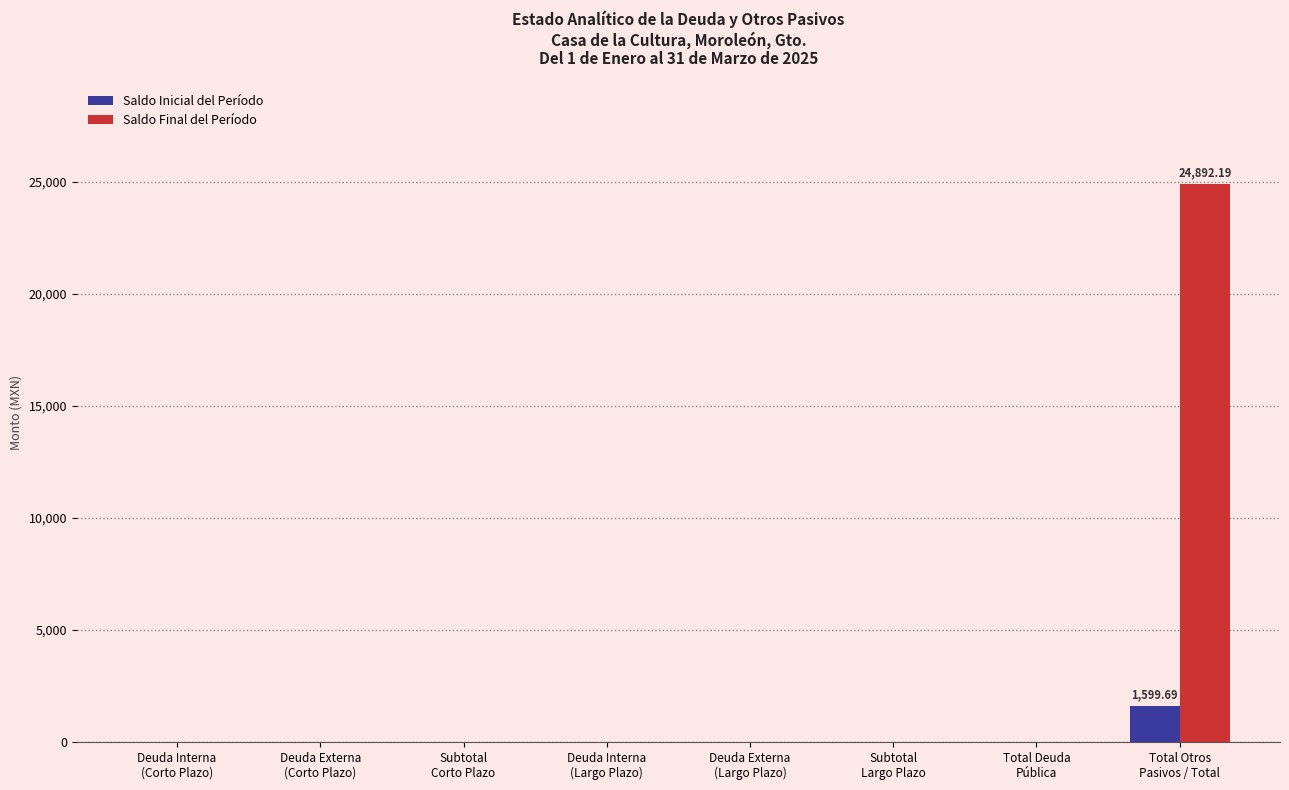

What is the sum of all Saldo Final del Período values?

24892.2